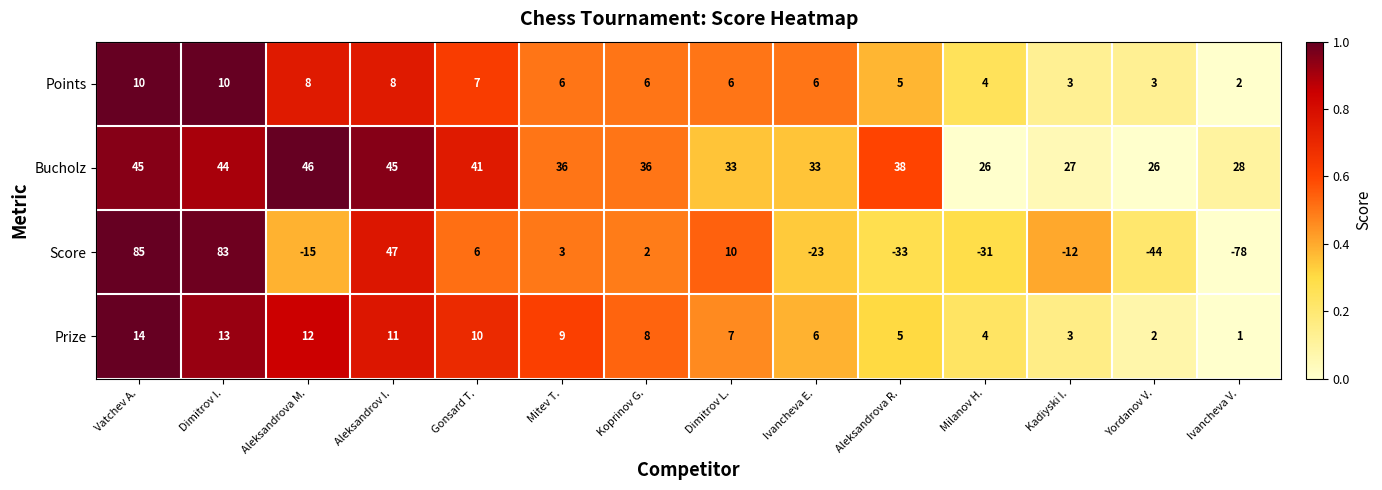

How many values in Score are below zero?

7